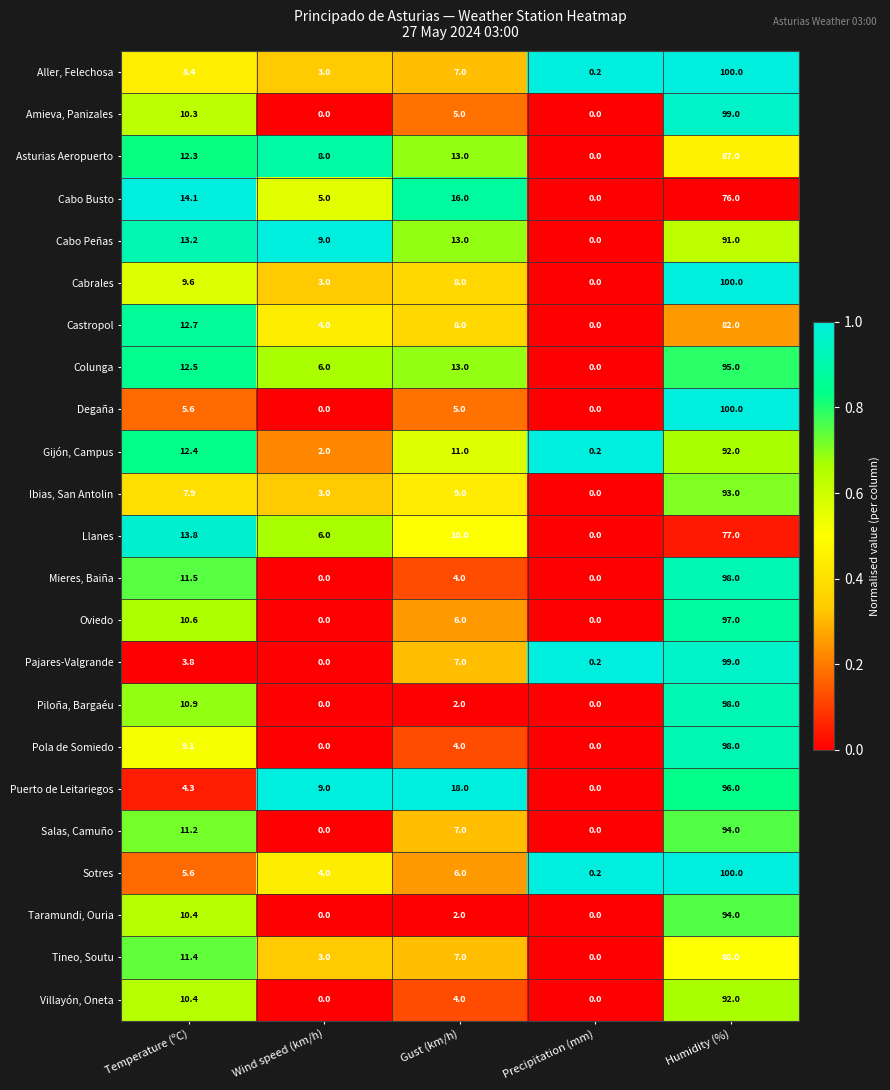

What is the sum of the Ibias, San Antolin values at Precipitation (mm) and Humidity (%)?

93.0